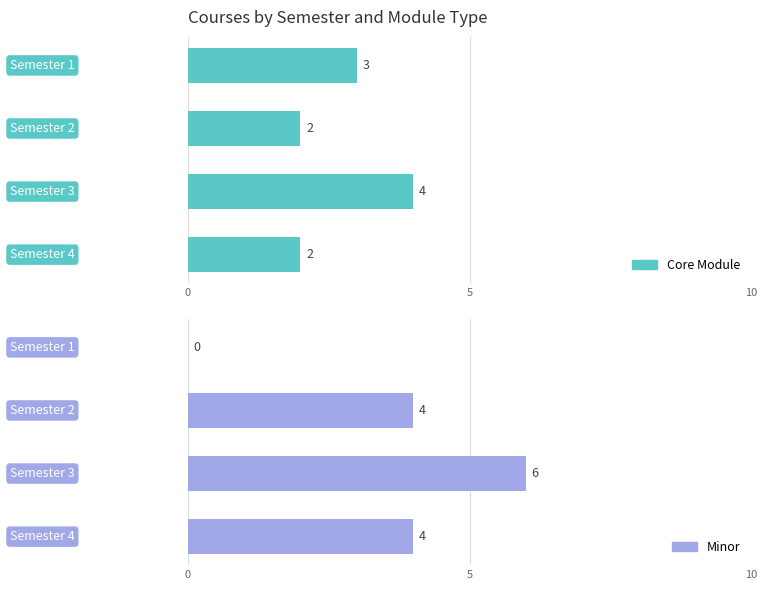

Rank the categories by Minor value from highest to lowest.

10, 5, 3, 0